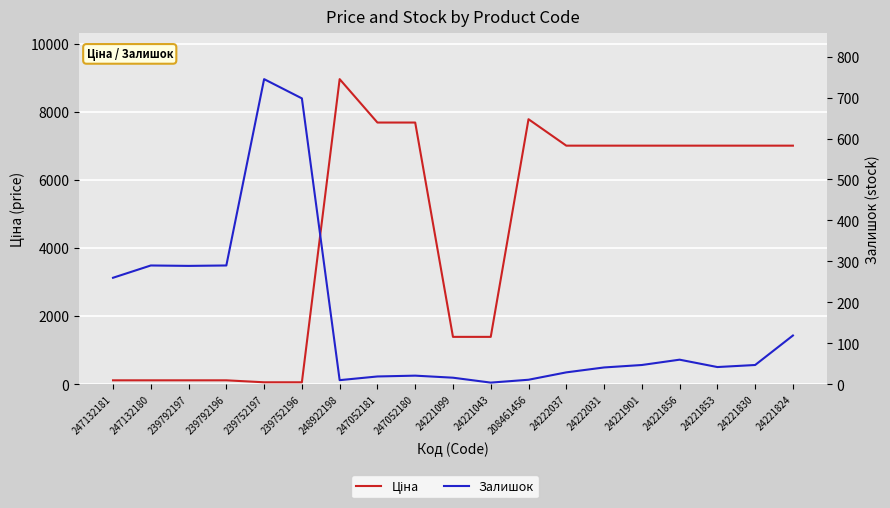

After their last crossing, which series has the higher values: Ціна or Залишок?

Ціна